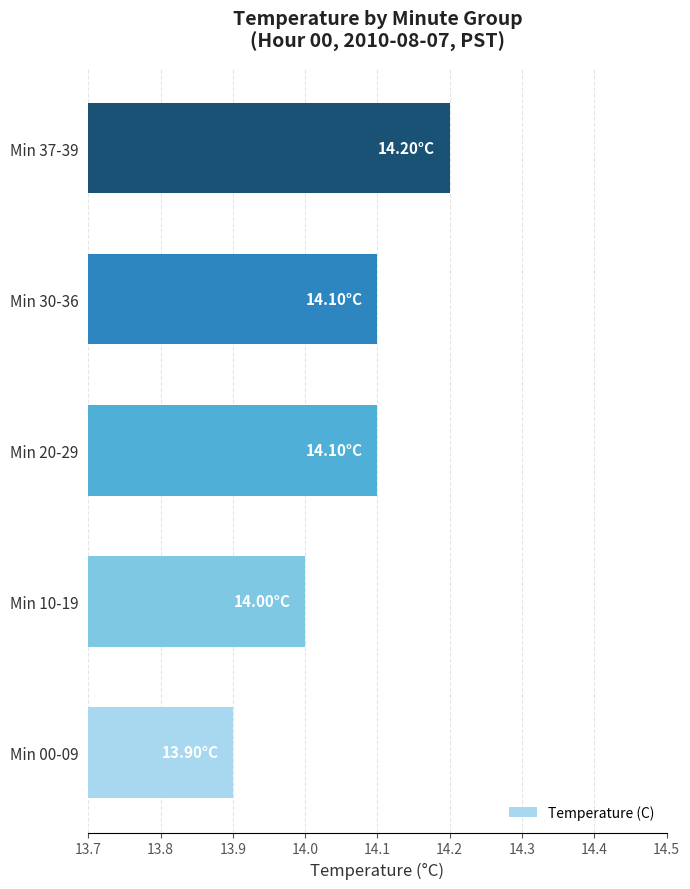

What is the change in value from Min 10-19 to Min 37-39?

+0.2